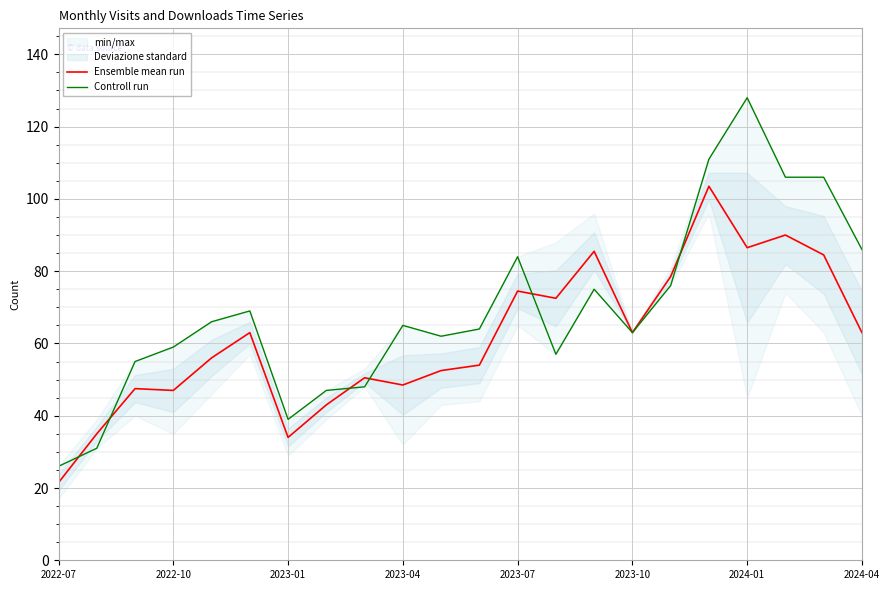

What is the minimum value shown in the chart?

21.5